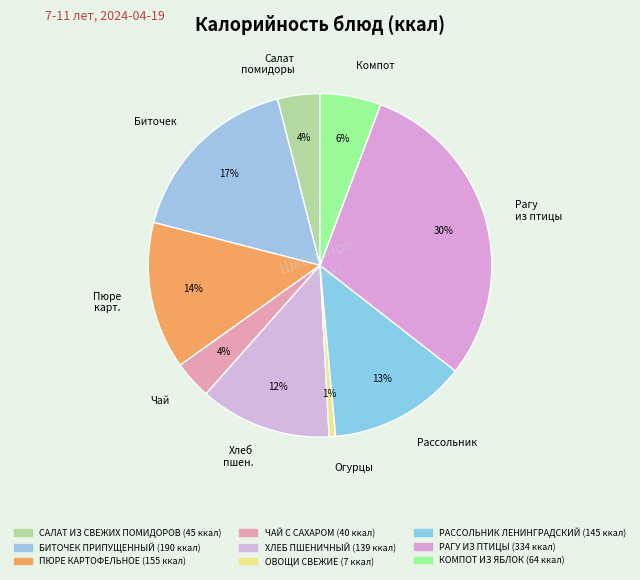

Is there a majority slice in this chart?

No